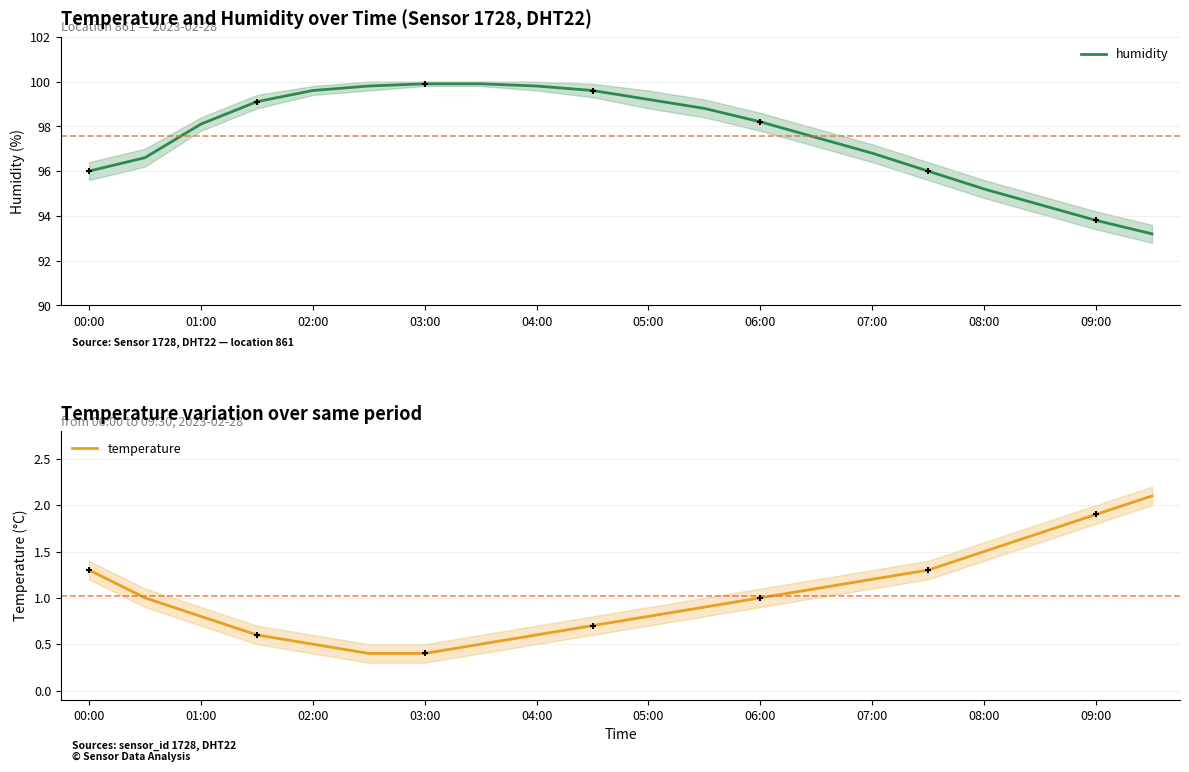

Which series reaches the minimum Y coordinate?

temperature